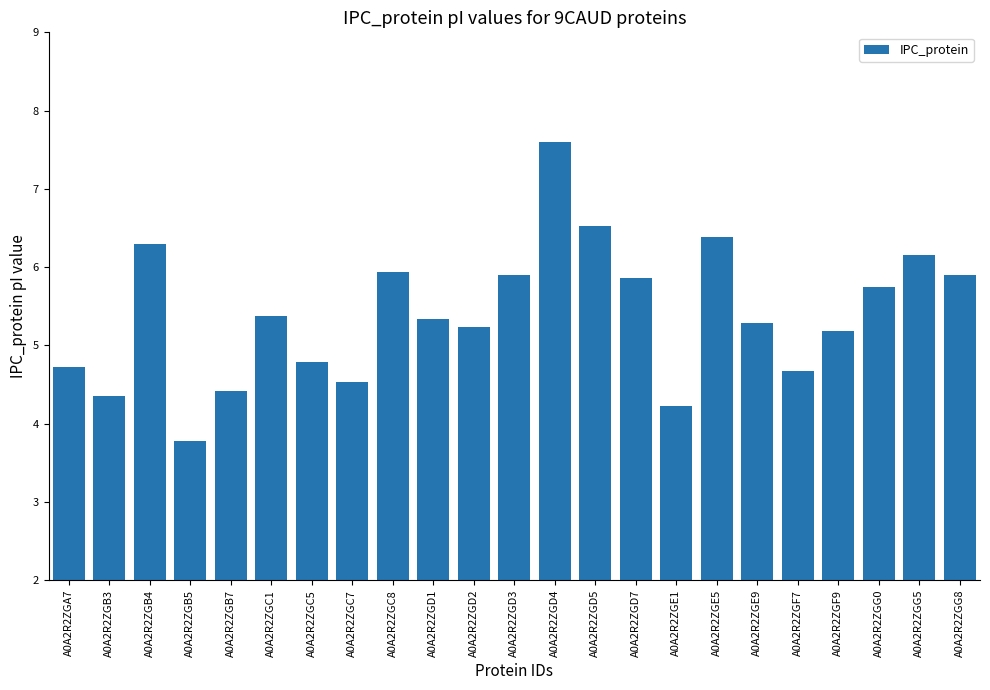

At which label does the data first exceed 5?

A0A2R2ZGB4